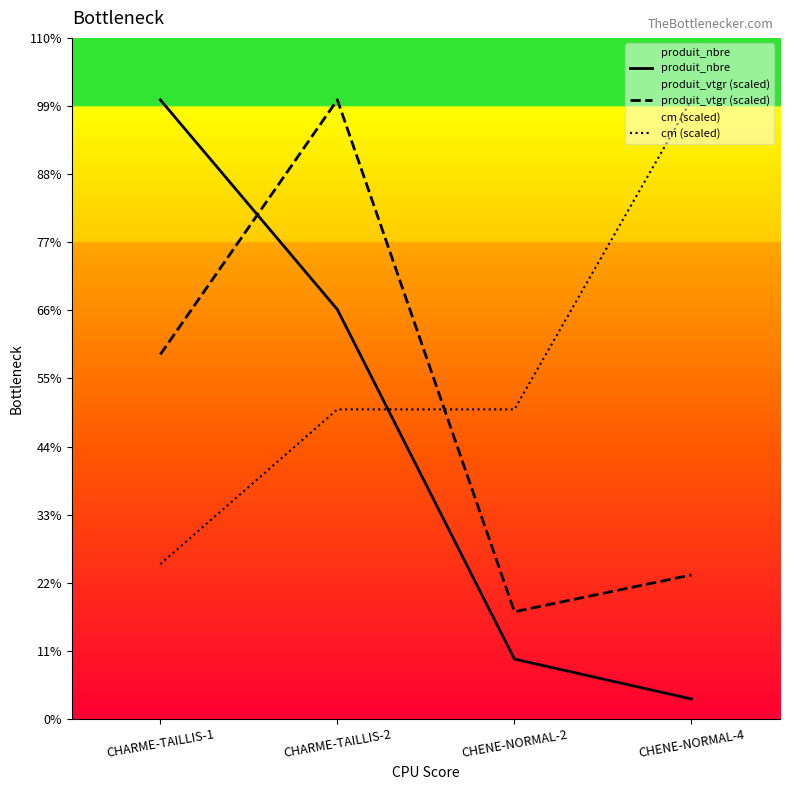

At which category is the sum across all series the highest?

CHARME-TAILLIS-2